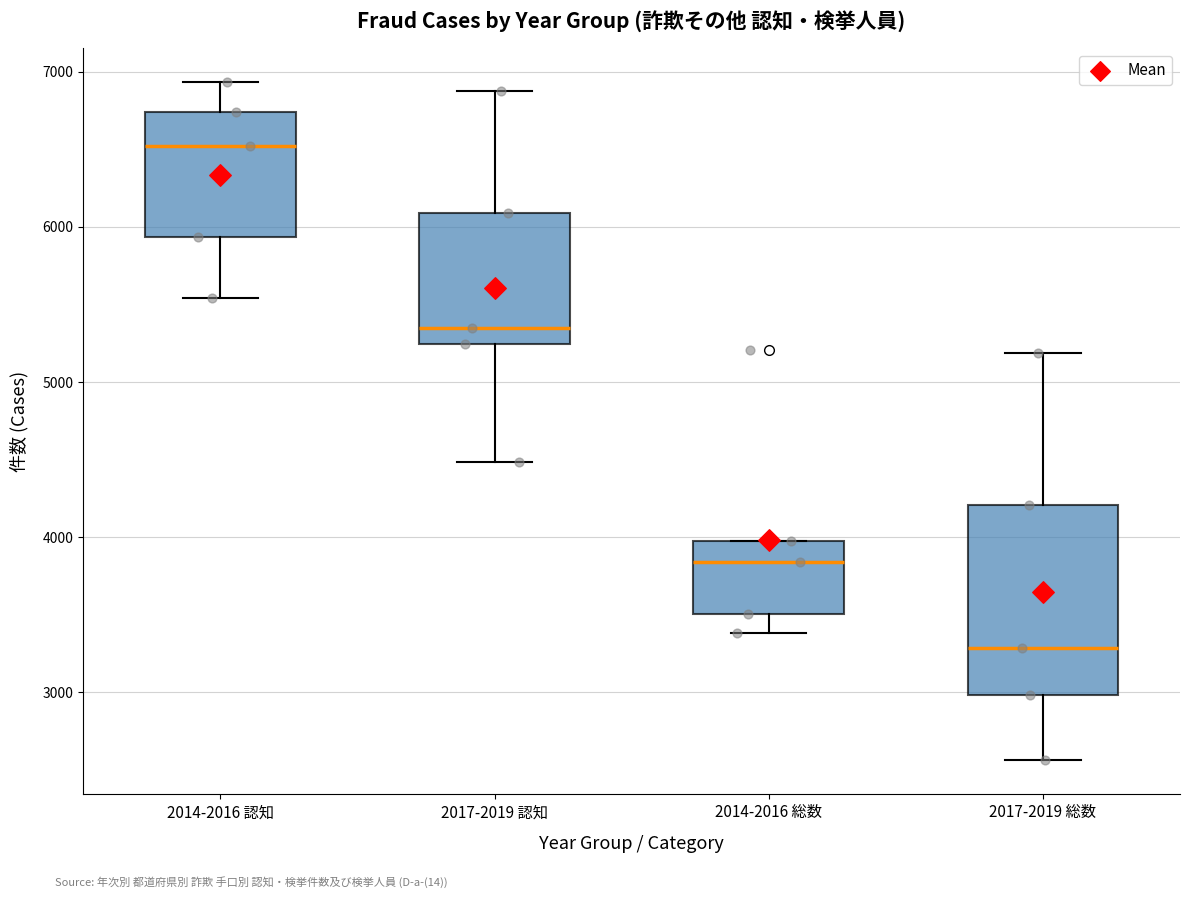

Where is the lower edge of the box for 2014-2016 総数 on the y-axis? The values are not printed on the chart, so give them approximately, as read against the axis.

3500